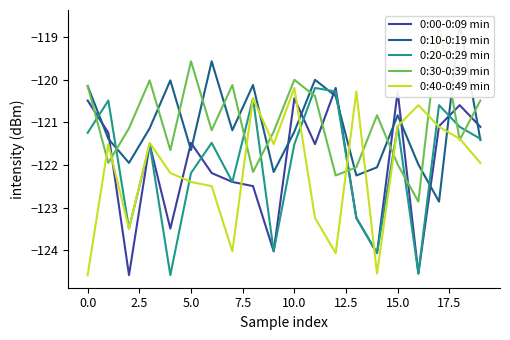

True or false: 0:00-0:09 min has a value of -49.2 at 15.0.

False